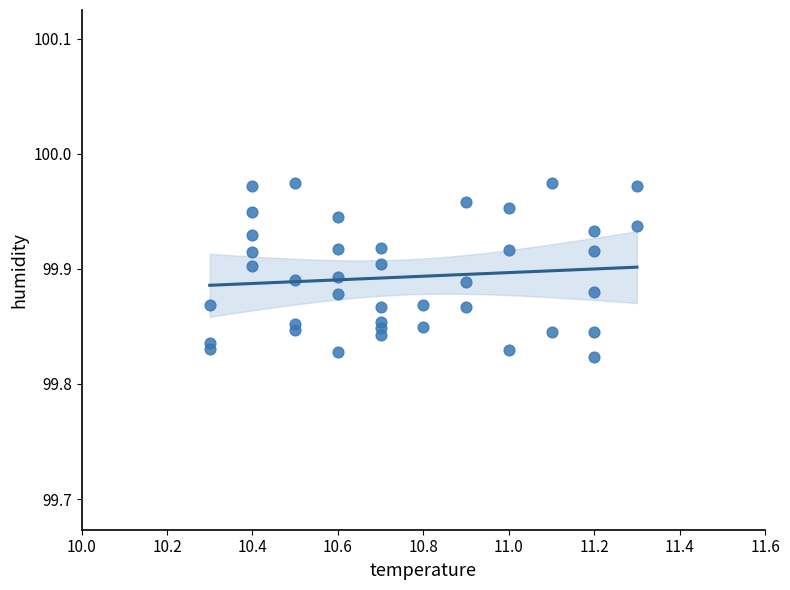

What is the range of X values (max minus min)?

1.0